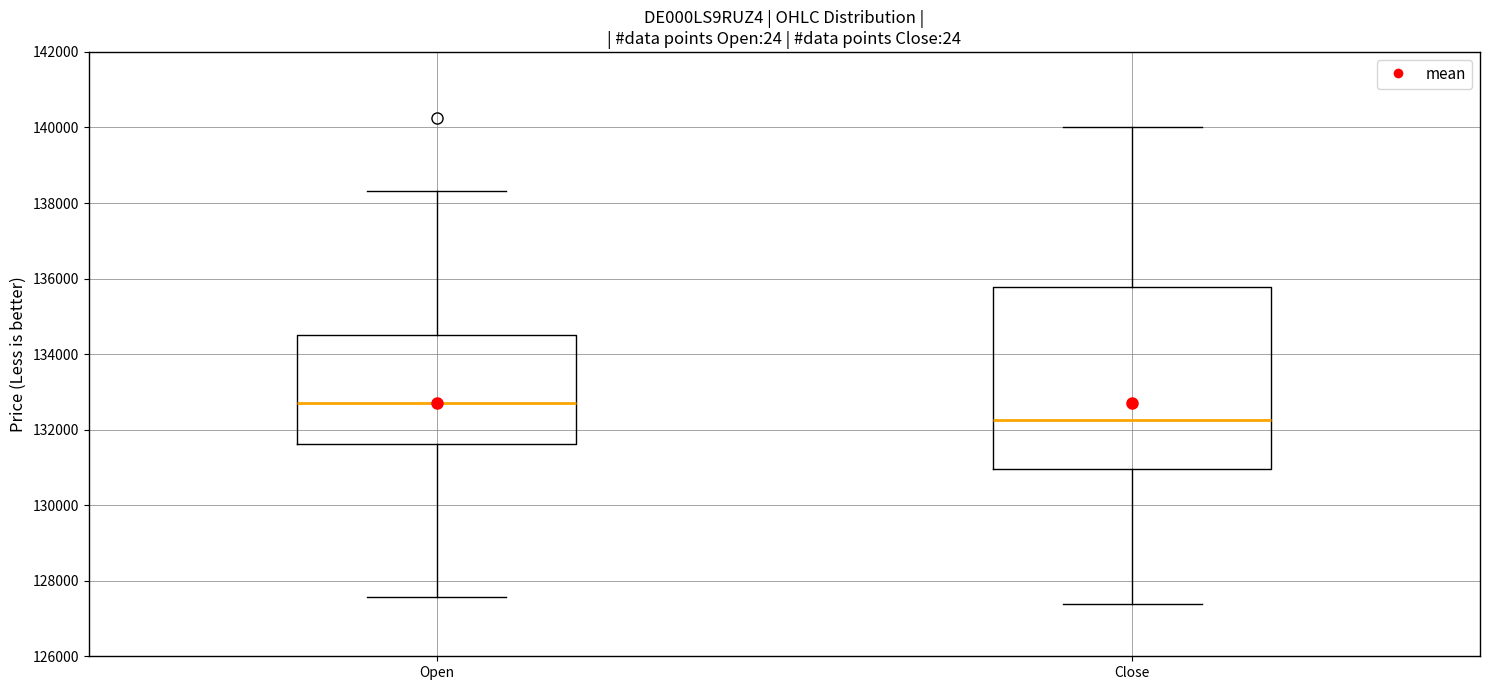

Which box's median line is the lowest?

Close